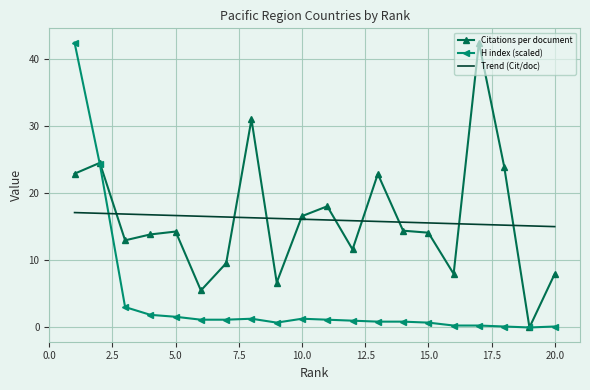

At how many categories does at least one series exceed 3?

20